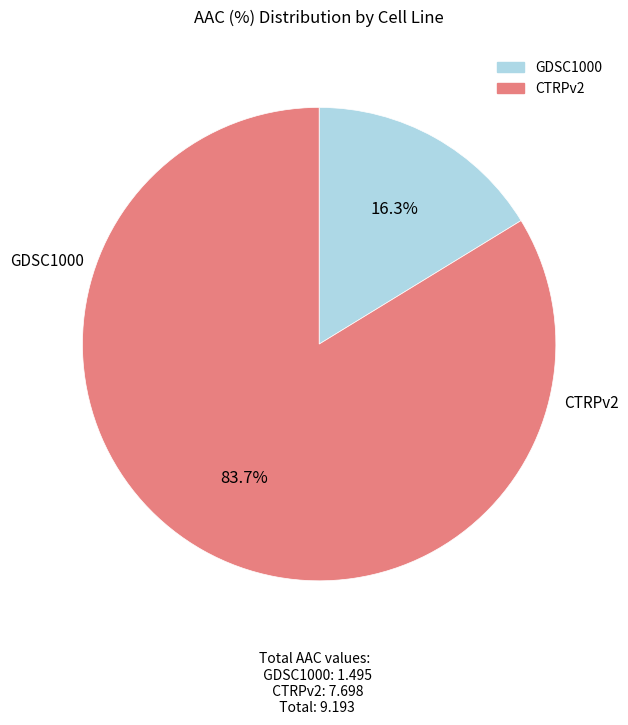

What percentage is the GDSC1000 slice, to the nearest percent?

16%